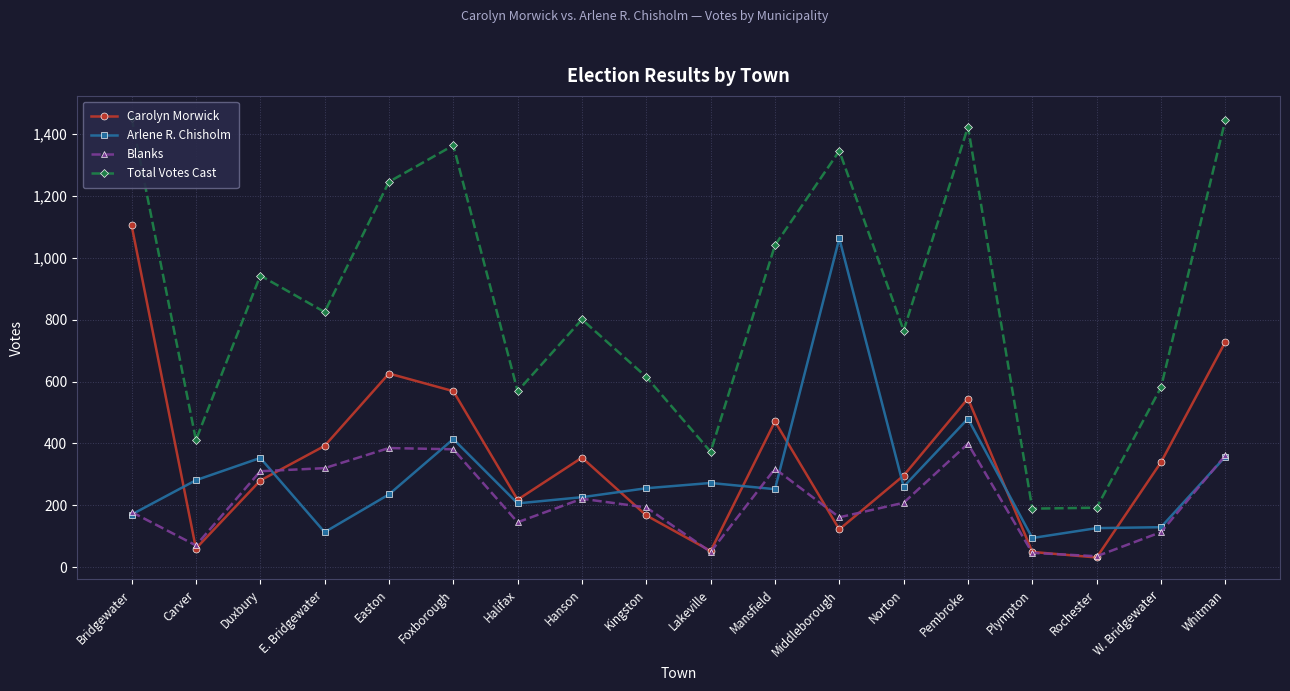

What is the maximum value shown in the chart?

1453